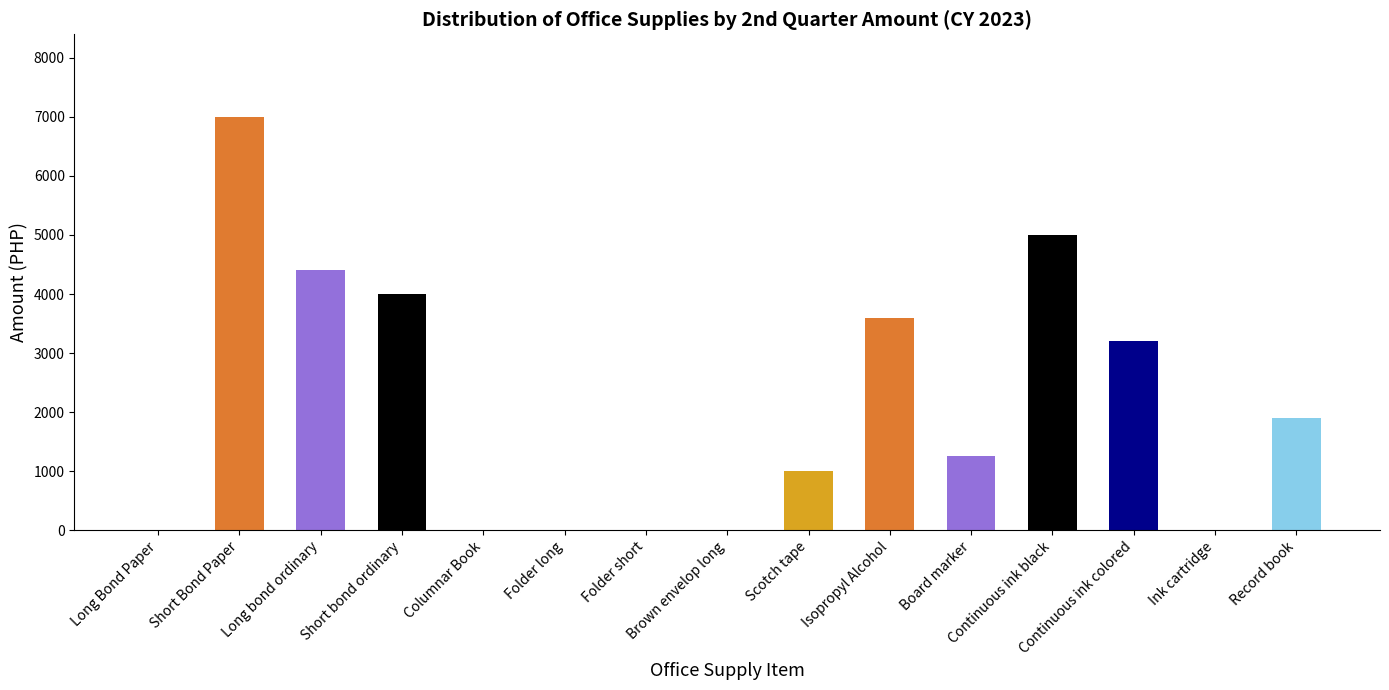

What is the sum of all values?

31350